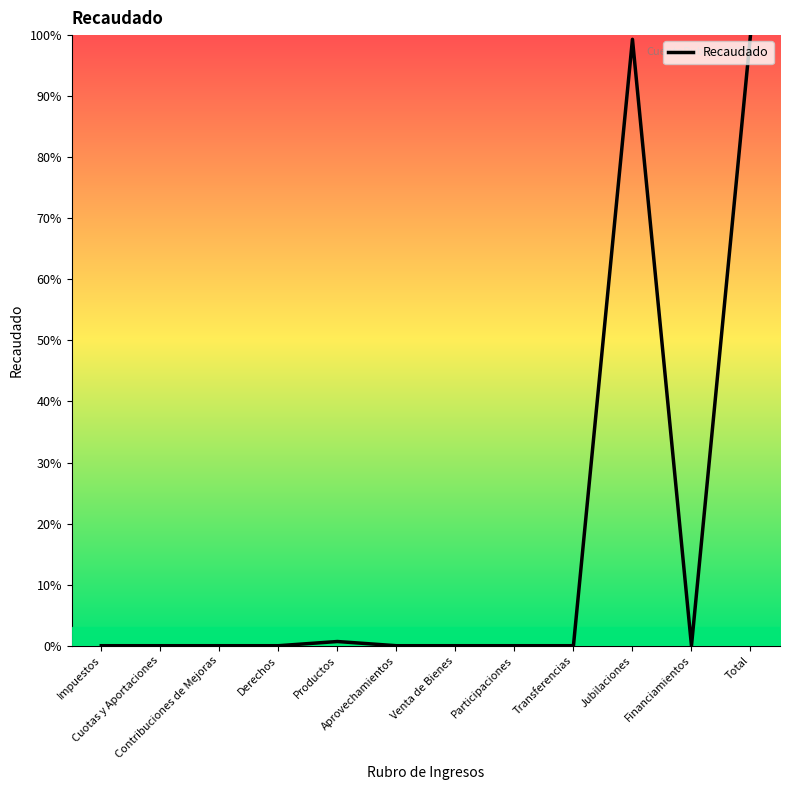

Reading right to left, list all the values displayed in this chart.

Total=100.0	Financiamientos=0.0	Jubilaciones=99.3	Transferencias=0.0	Participaciones=0.0	Venta de Bienes=0.0	Aprovechamientos=0.0	Productos=0.7	Derechos=0.0	Contribuciones de Mejoras=0.0	Cuotas y Aportaciones=0.0	Impuestos=0.0